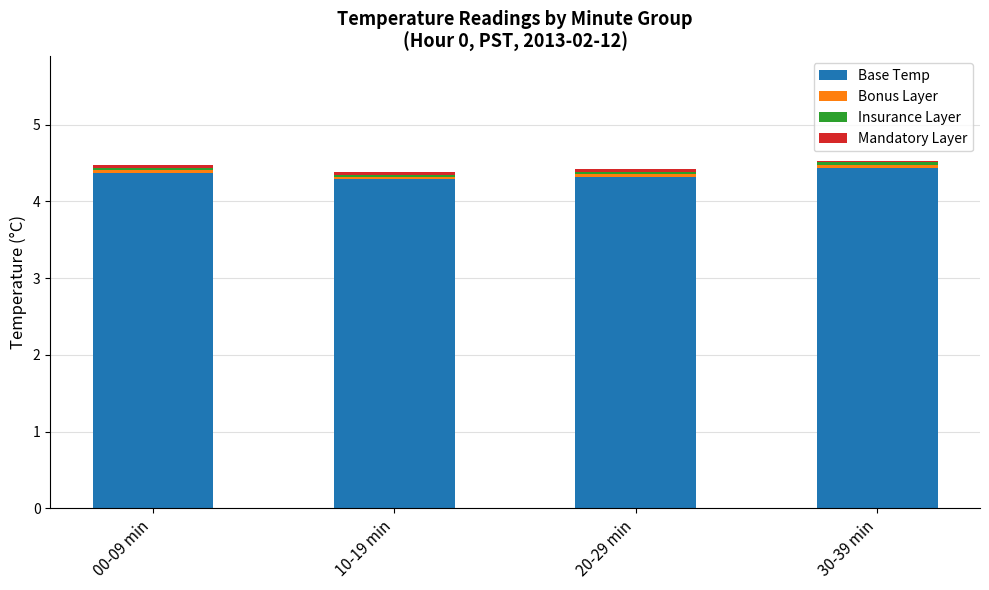

How many Base Temp values are between 4 and 5?

4